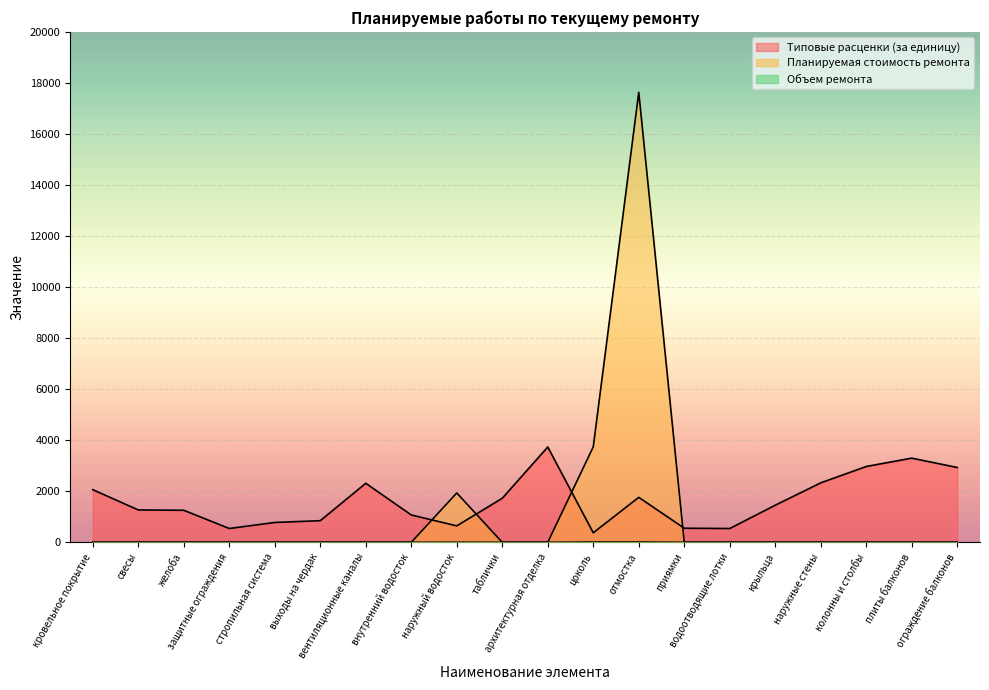

True or false: Типовые расценки (за единицу) has a value of 742.3 at приямки.

False